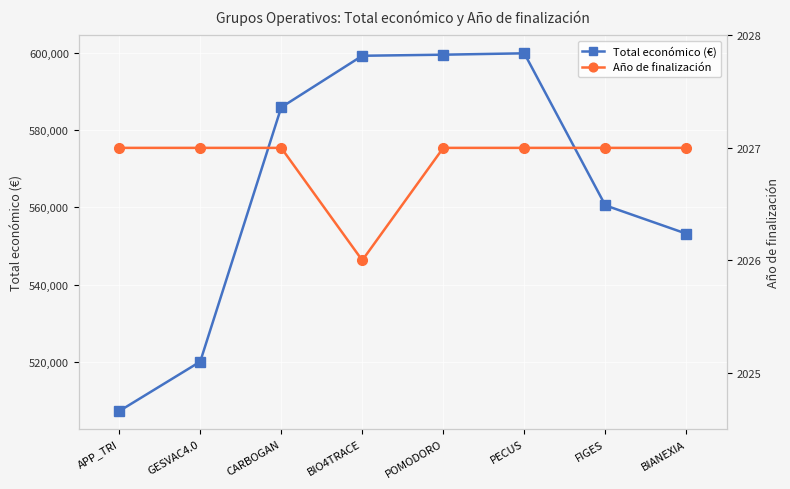

What is the label of the 3rd point from the left?

CARBOGAN